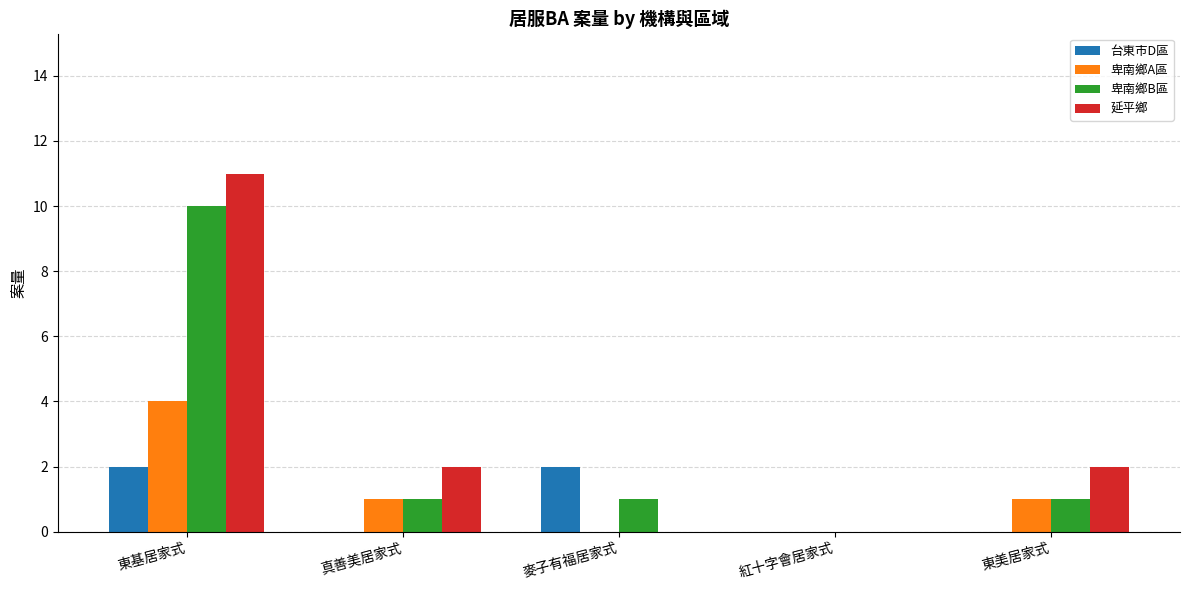

True or false: 卑南鄉A區 has a value of 4 at 東基居家式.

True